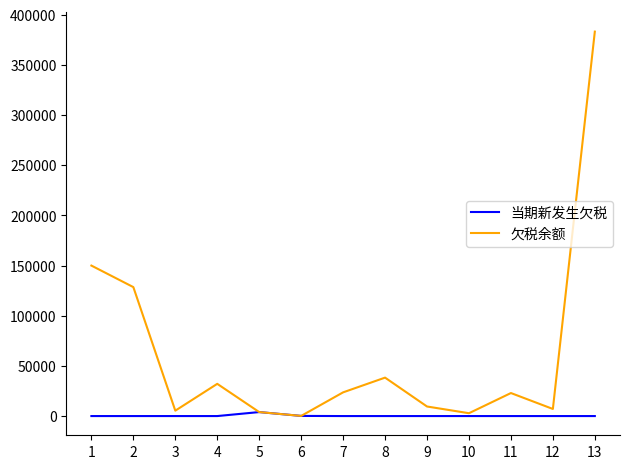

The value of 欠税余额 at 4 is 32119.9. True or false?

True